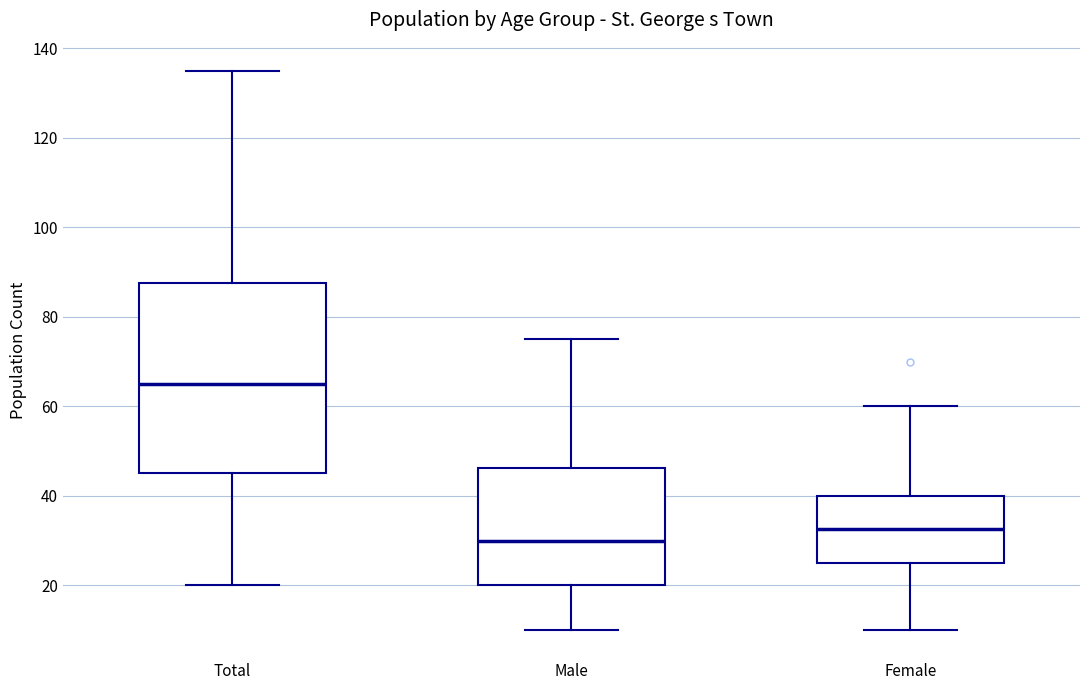

Reading left to right, transcribe this box plot: for each box, give where its median line is, the range the box spans, and where its two whiskers end, as read against the y-axis. The values are not printed on the chart, so give them approximately, as read against the axis.

Total: median 66, box 46 to 88, whiskers 20 to 136
Male: median 30, box 20 to 46, whiskers 10 to 76
Female: median 32, box 26 to 40, whiskers 10 to 60